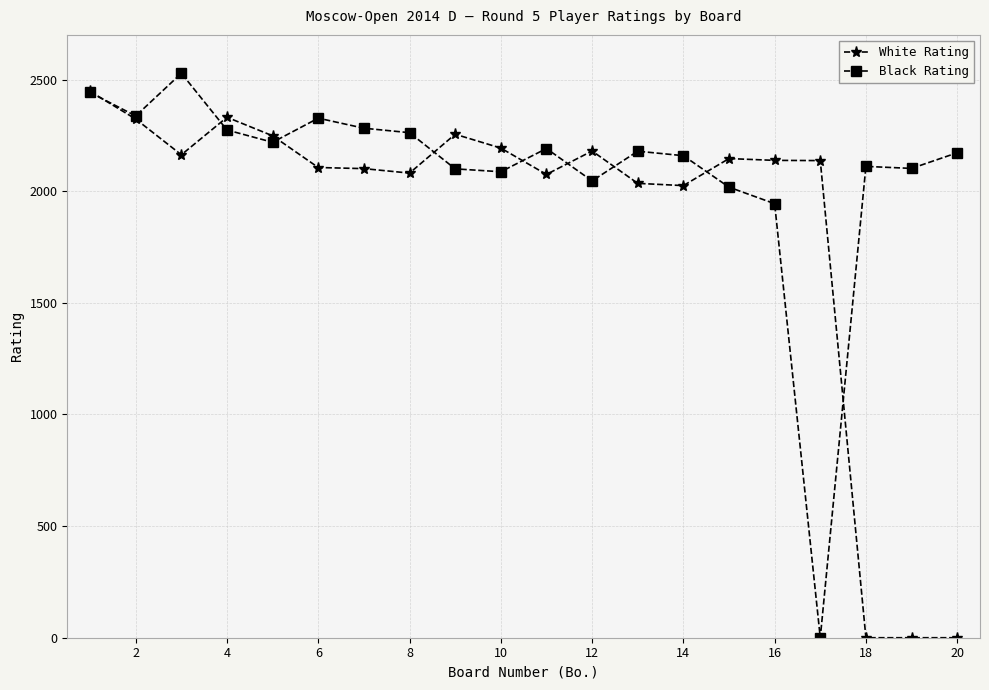

Which series has the largest total across all categories?

Black Rating